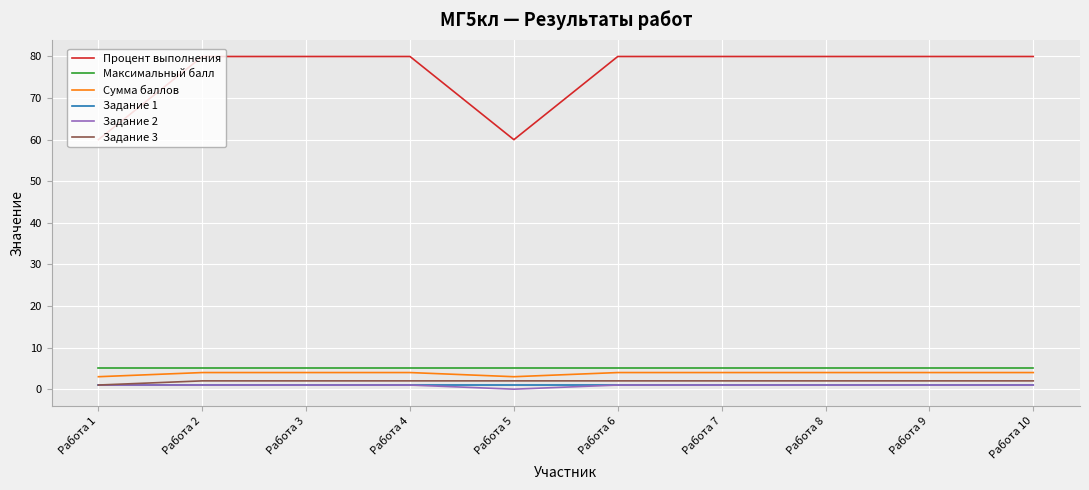

Reading right to left, extract all data points from this chart.

Процент выполнения: 80	80	80	80	80	60	80	80	80	60
Максимальный балл: 5	5	5	5	5	5	5	5	5	5
Сумма баллов: 4	4	4	4	4	3	4	4	4	3
Задание 1: 1	1	1	1	1	1	1	1	1	1
Задание 2: 1	1	1	1	1	0	1	1	1	1
Задание 3: 2	2	2	2	2	2	2	2	2	1